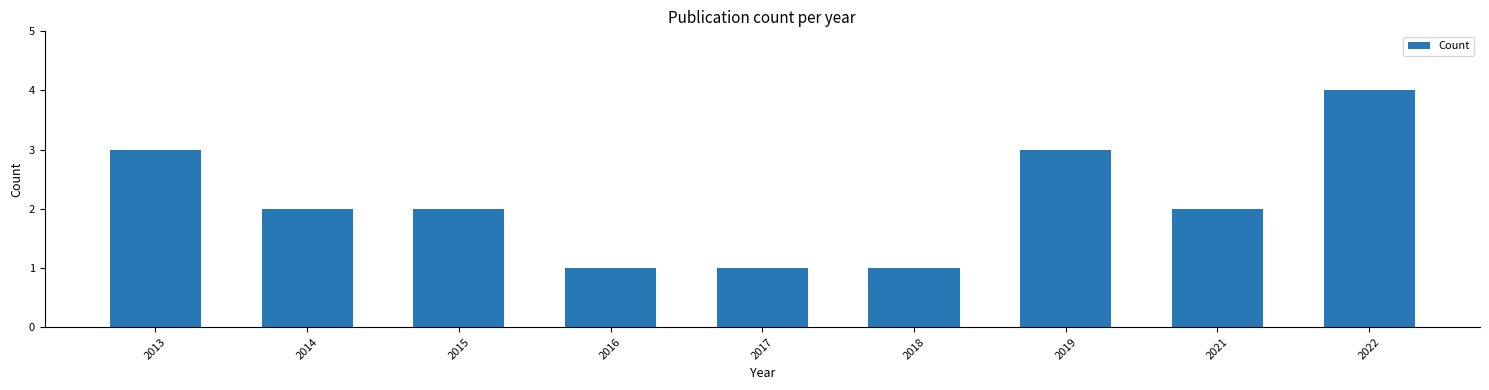

The chart shows a value of 3 at 2014. True or false?

False